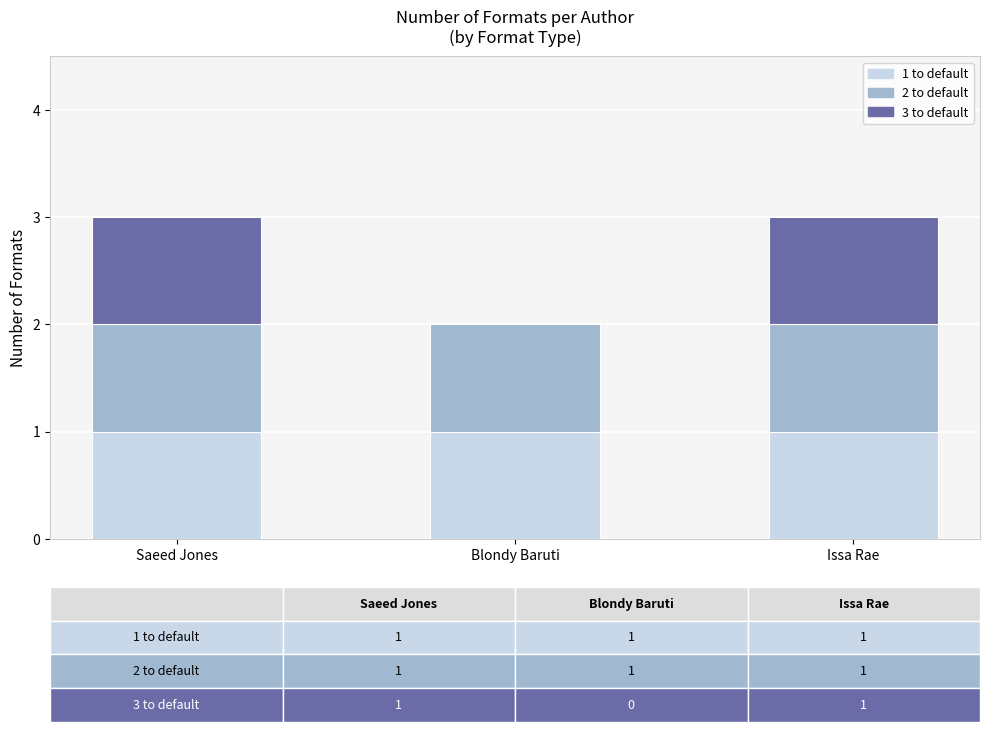

What is the total value across all series at Issa Rae?

3